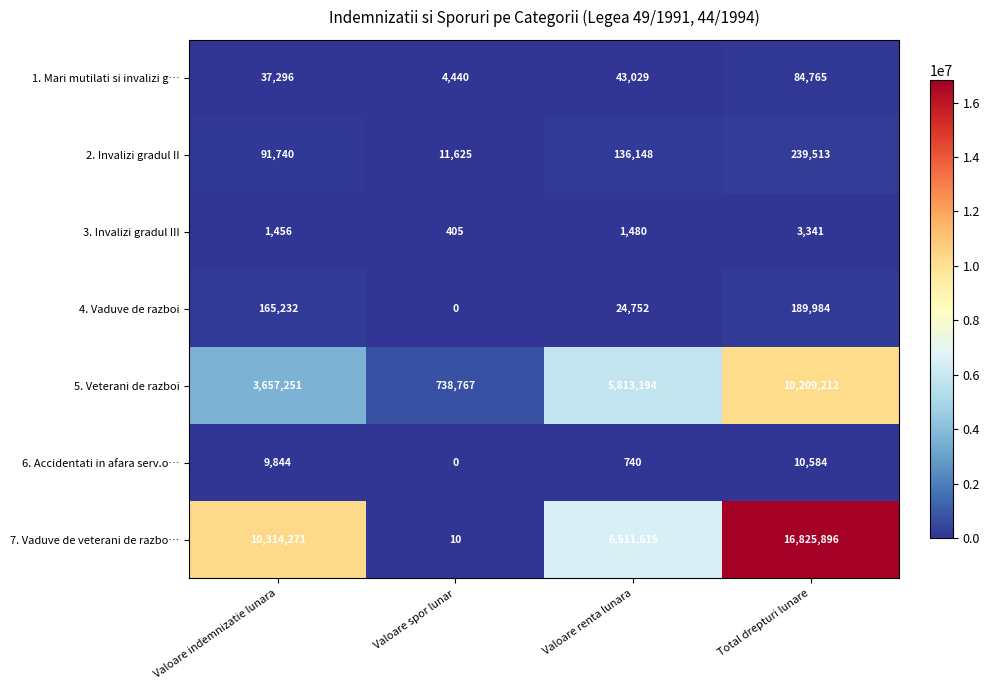

Reading left to right, list all the values displayed in this chart.

1. Mari mutilati si invalizi g…: Valoare indemnizatie lunara=37296	Valoare spor lunar=4440	Valoare renta lunara=43029	Total drepturi lunare=84765
2. Invalizi gradul II: Valoare indemnizatie lunara=91740	Valoare spor lunar=11625	Valoare renta lunara=136148	Total drepturi lunare=239513
3. Invalizi gradul III: Valoare indemnizatie lunara=1456	Valoare spor lunar=405	Valoare renta lunara=1480	Total drepturi lunare=3341
4. Vaduve de razboi: Valoare indemnizatie lunara=165232	Valoare spor lunar=0	Valoare renta lunara=24752	Total drepturi lunare=189984
5. Veterani de razboi: Valoare indemnizatie lunara=3657251	Valoare spor lunar=738767	Valoare renta lunara=5813194	Total drepturi lunare=10209212
6. Accidentati in afara serv.o…: Valoare indemnizatie lunara=9844	Valoare spor lunar=0	Valoare renta lunara=740	Total drepturi lunare=10584
7. Vaduve de veterani de razbo…: Valoare indemnizatie lunara=10314271	Valoare spor lunar=10	Valoare renta lunara=6511615	Total drepturi lunare=16825896